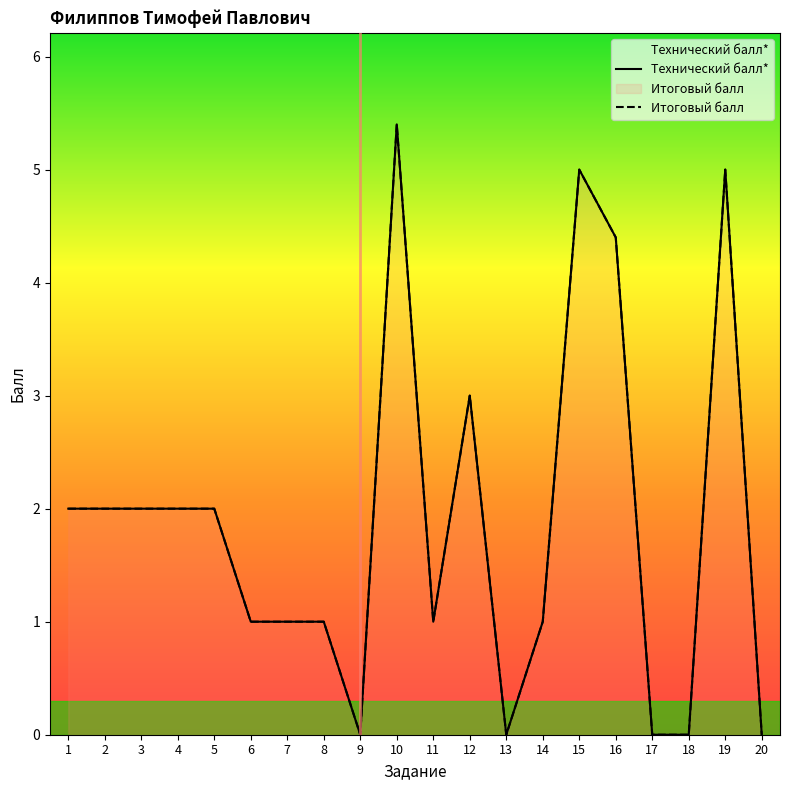

Is the value of Итоговый балл at 8 greater than the value of Технический балл* at 15?

No